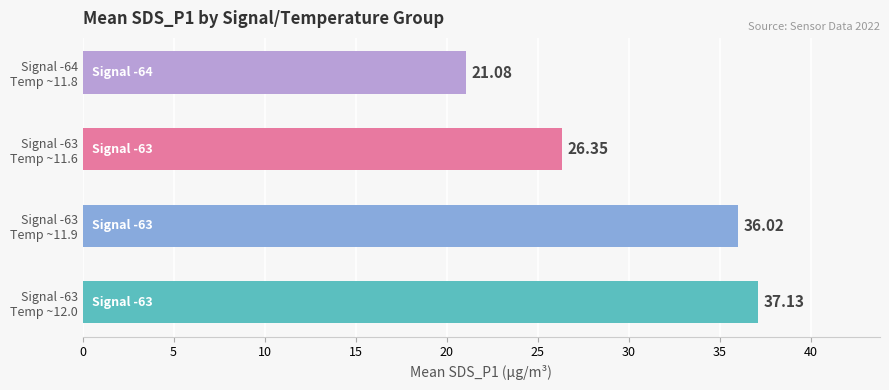

What is the average value?

30.1